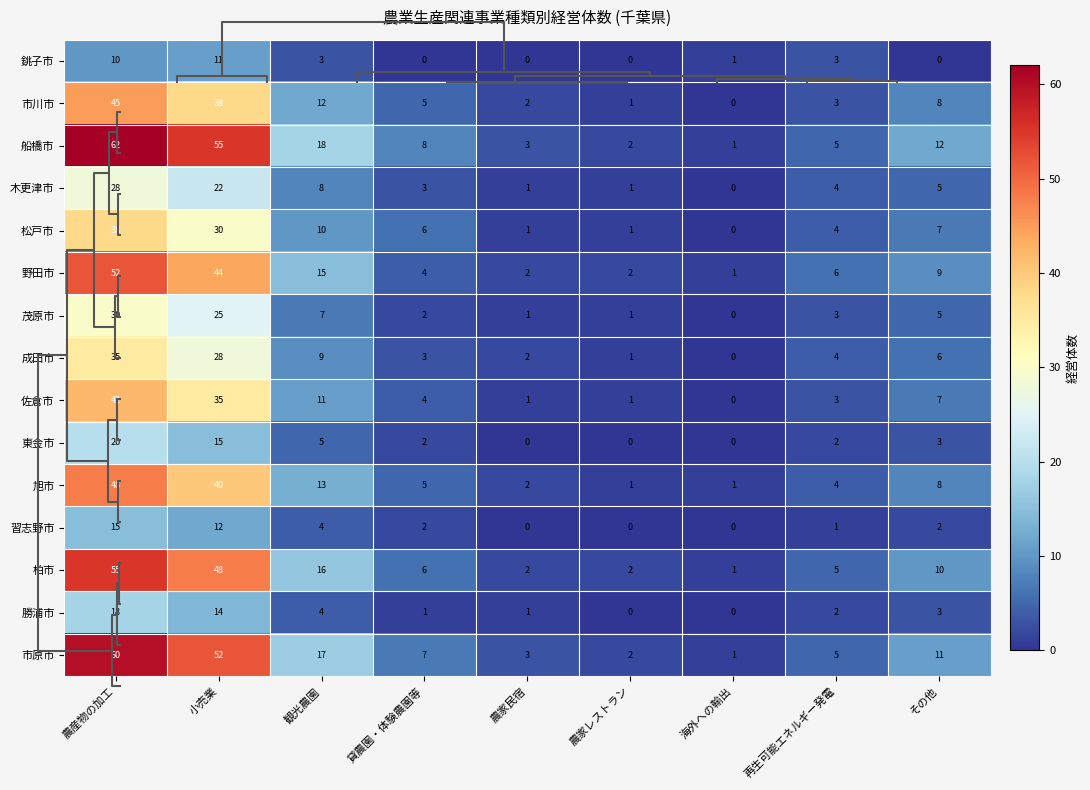

At which category is the sum across all series the highest?

農産物の加工